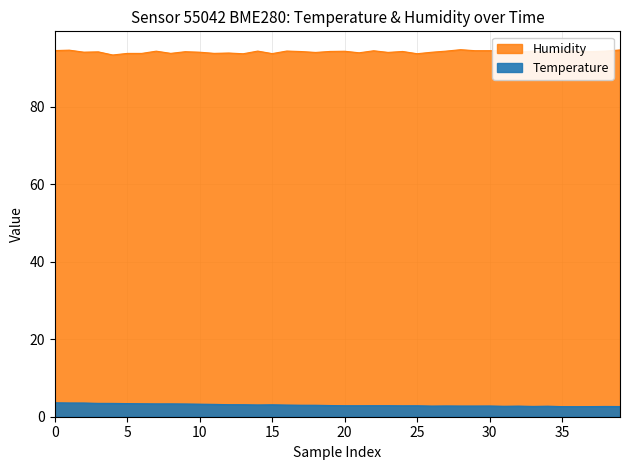

Rank the series by their average value, from lowest to highest.

Temperature, Humidity